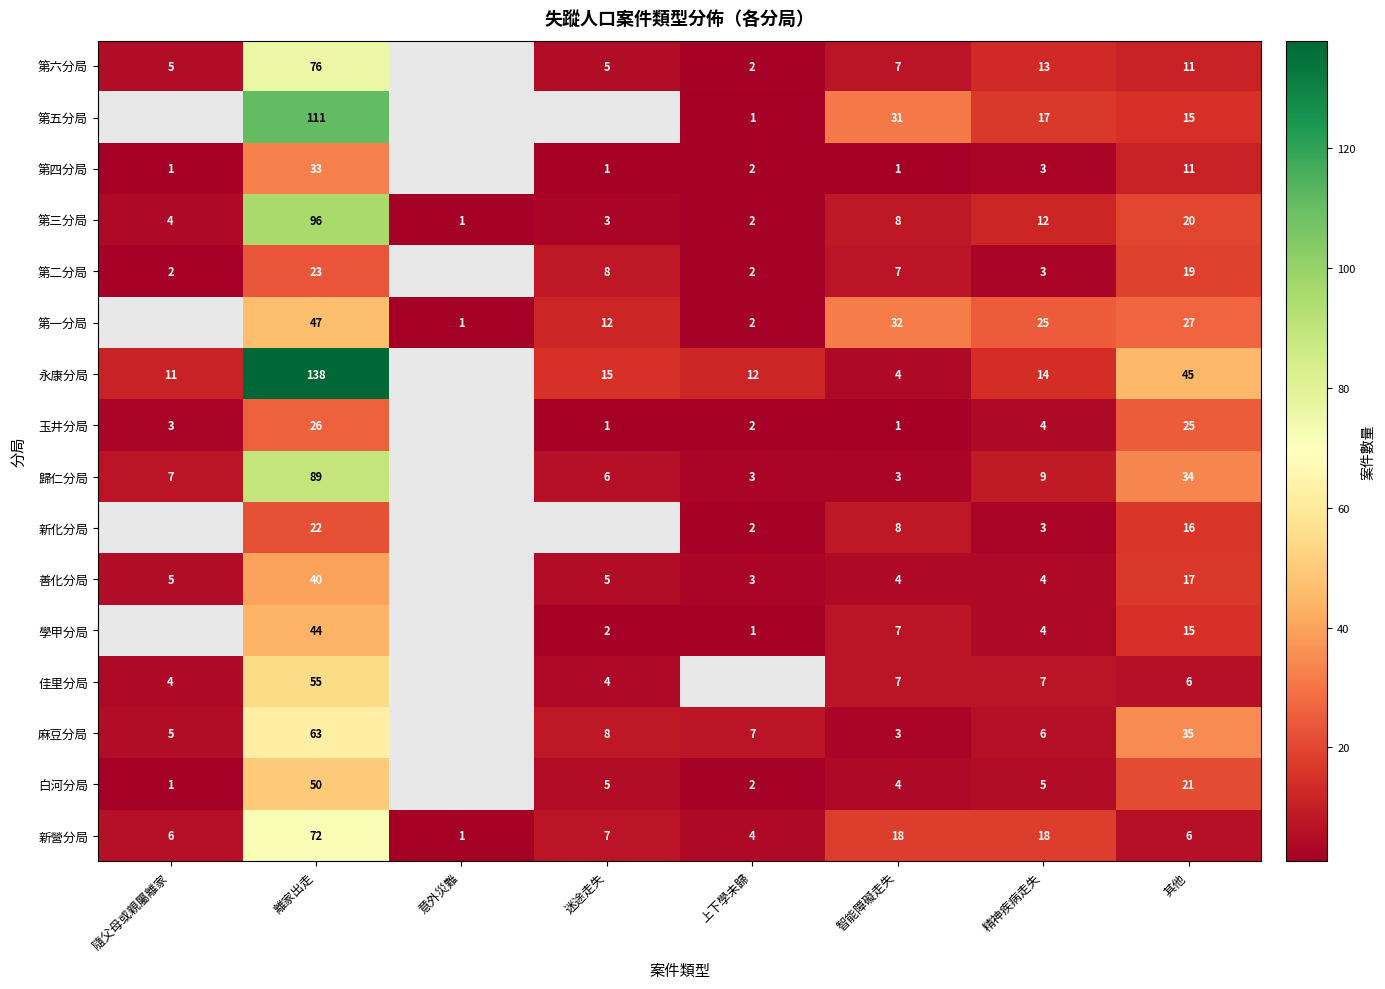

Between 離家出走 and 其他, which series saw the biggest shift?

第五分局